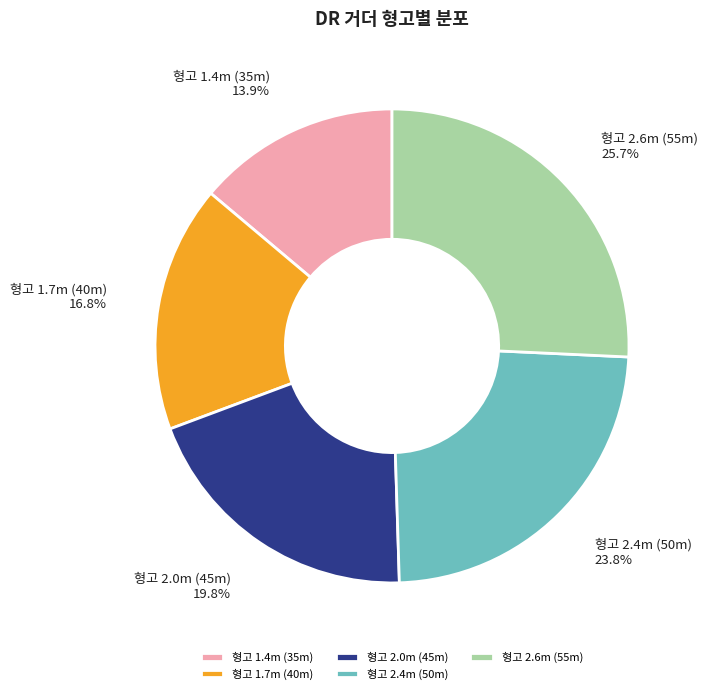

Rank the categories by value from lowest to highest.

형고 1.4m (35m), 형고 1.7m (40m), 형고 2.0m (45m), 형고 2.4m (50m), 형고 2.6m (55m)